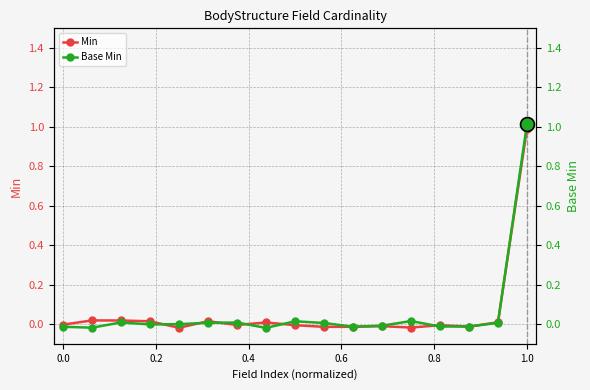

At which label is Base Min closest to 0?

0.8